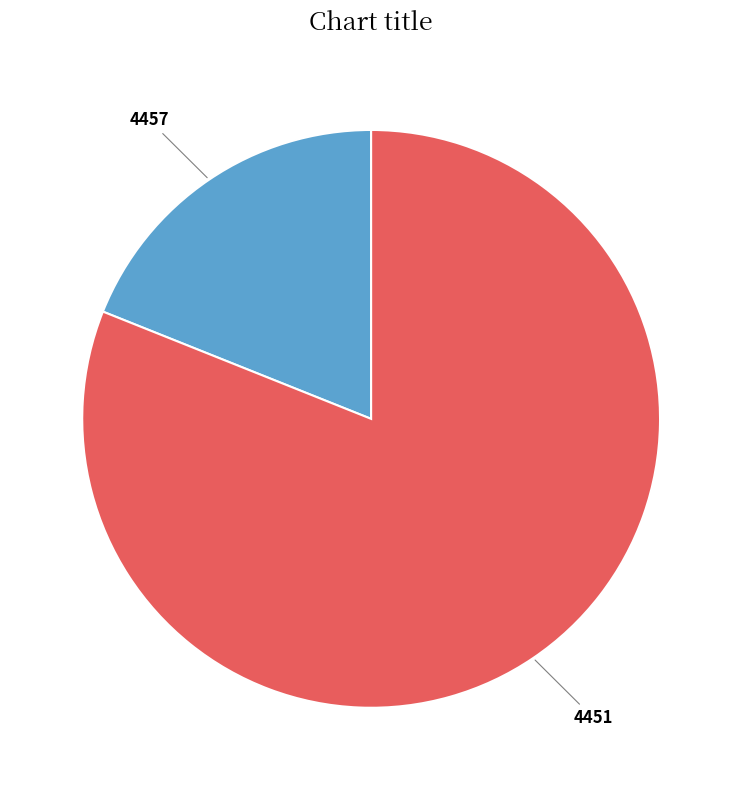

Does any single category account for the majority?

Yes